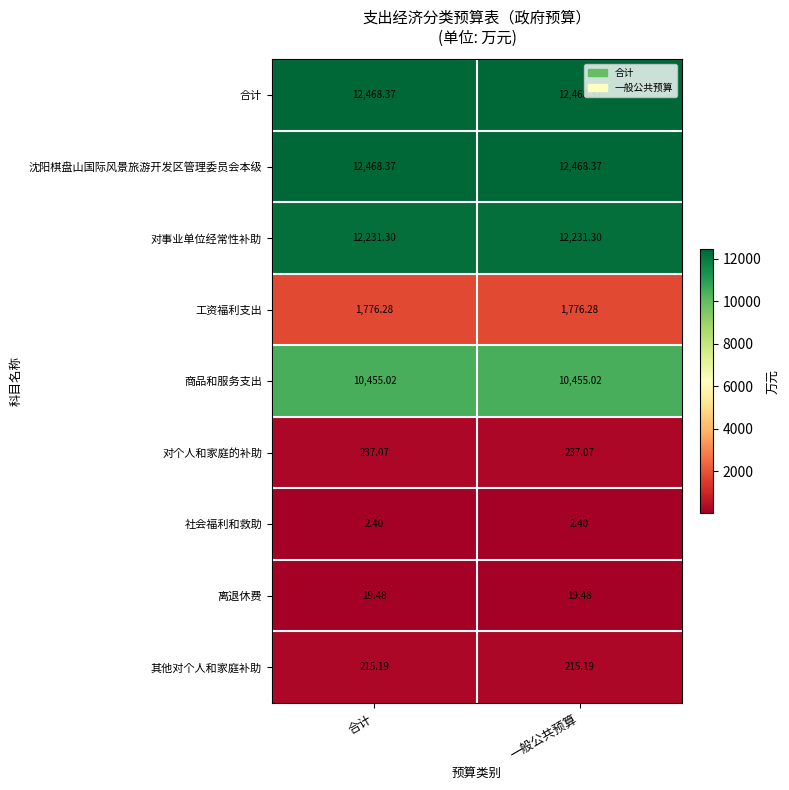

Count the number of data series in this chart.

9